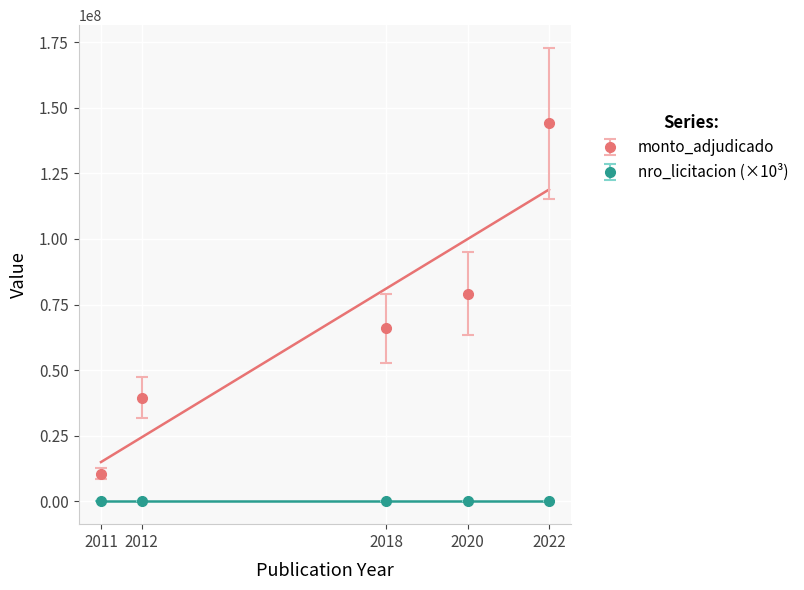

True or false: nro_licitacion (×10³) has more than 2 interior local peaks.

False